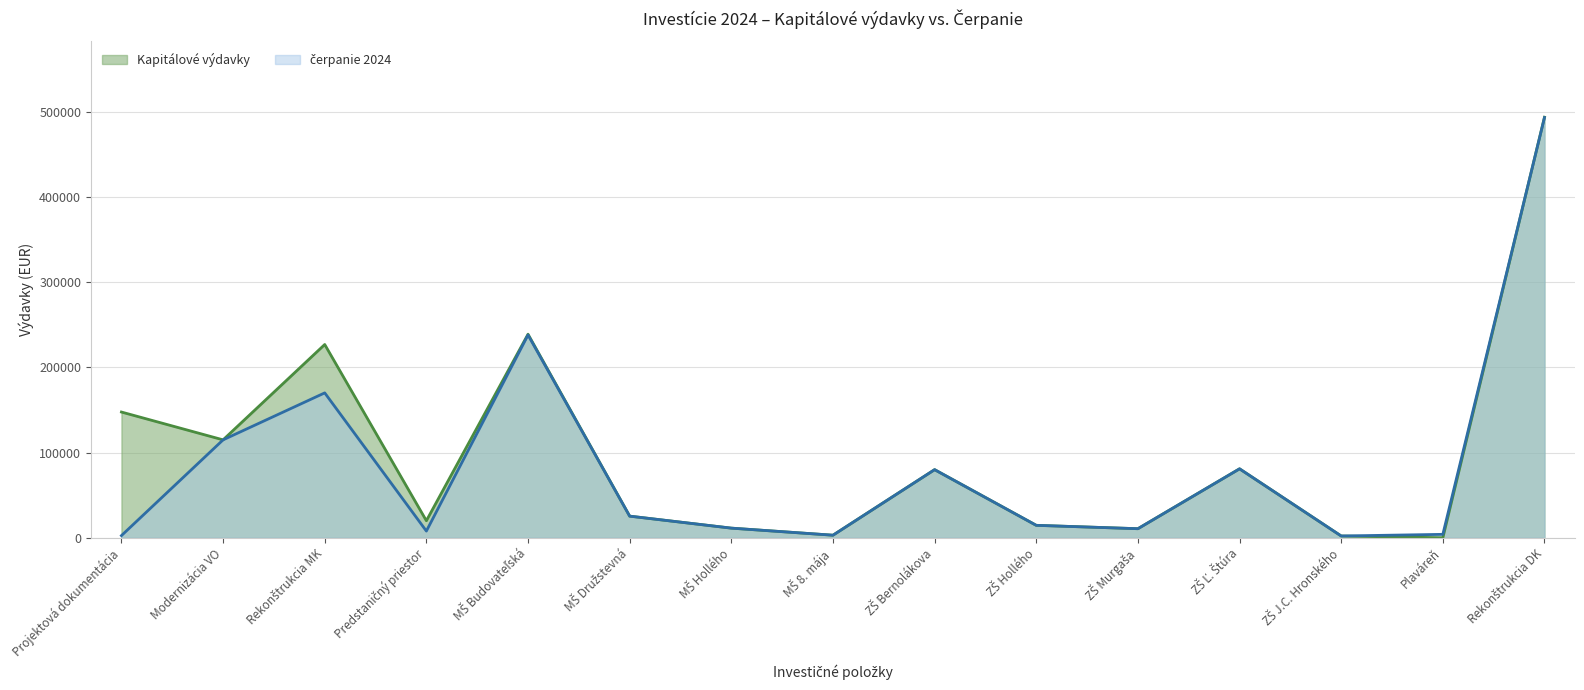

What is the value of the čerpanie 2024 point at the 3rd from the left?

170175.0